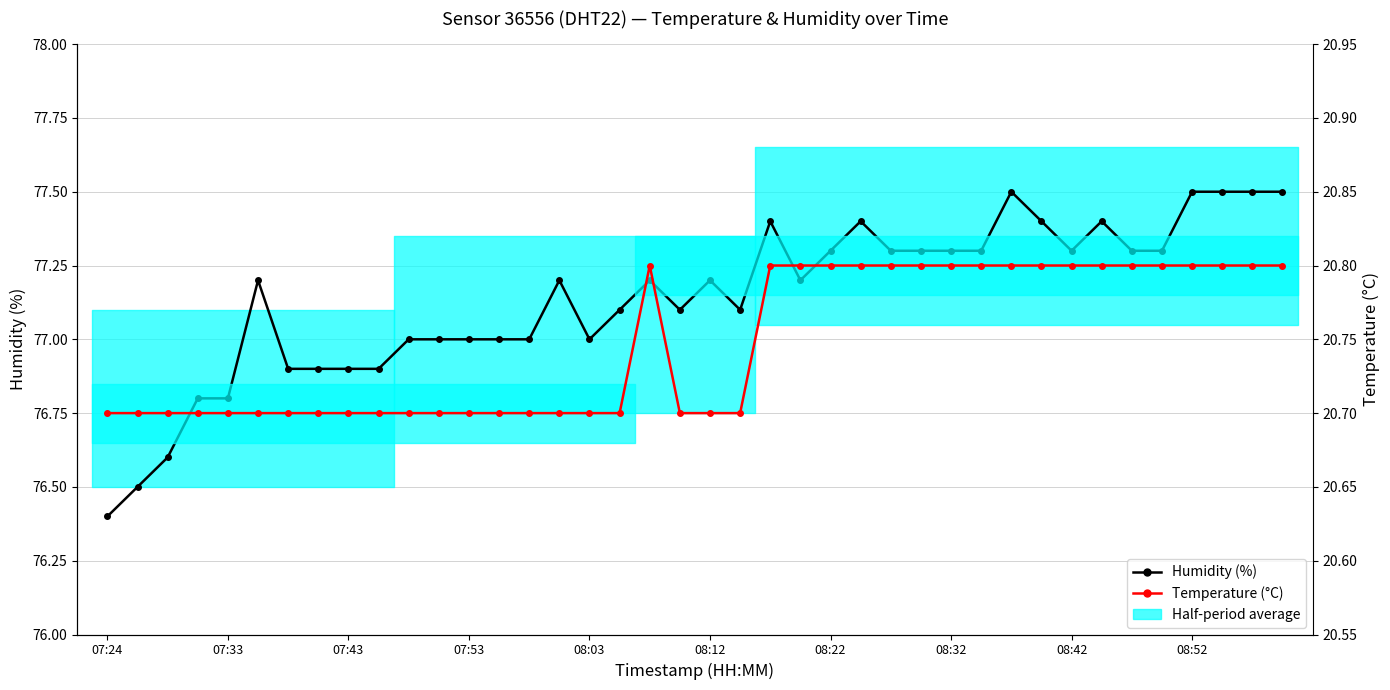

List the series in order of their overall mean, highest first.

Humidity (%), Temperature (°C)